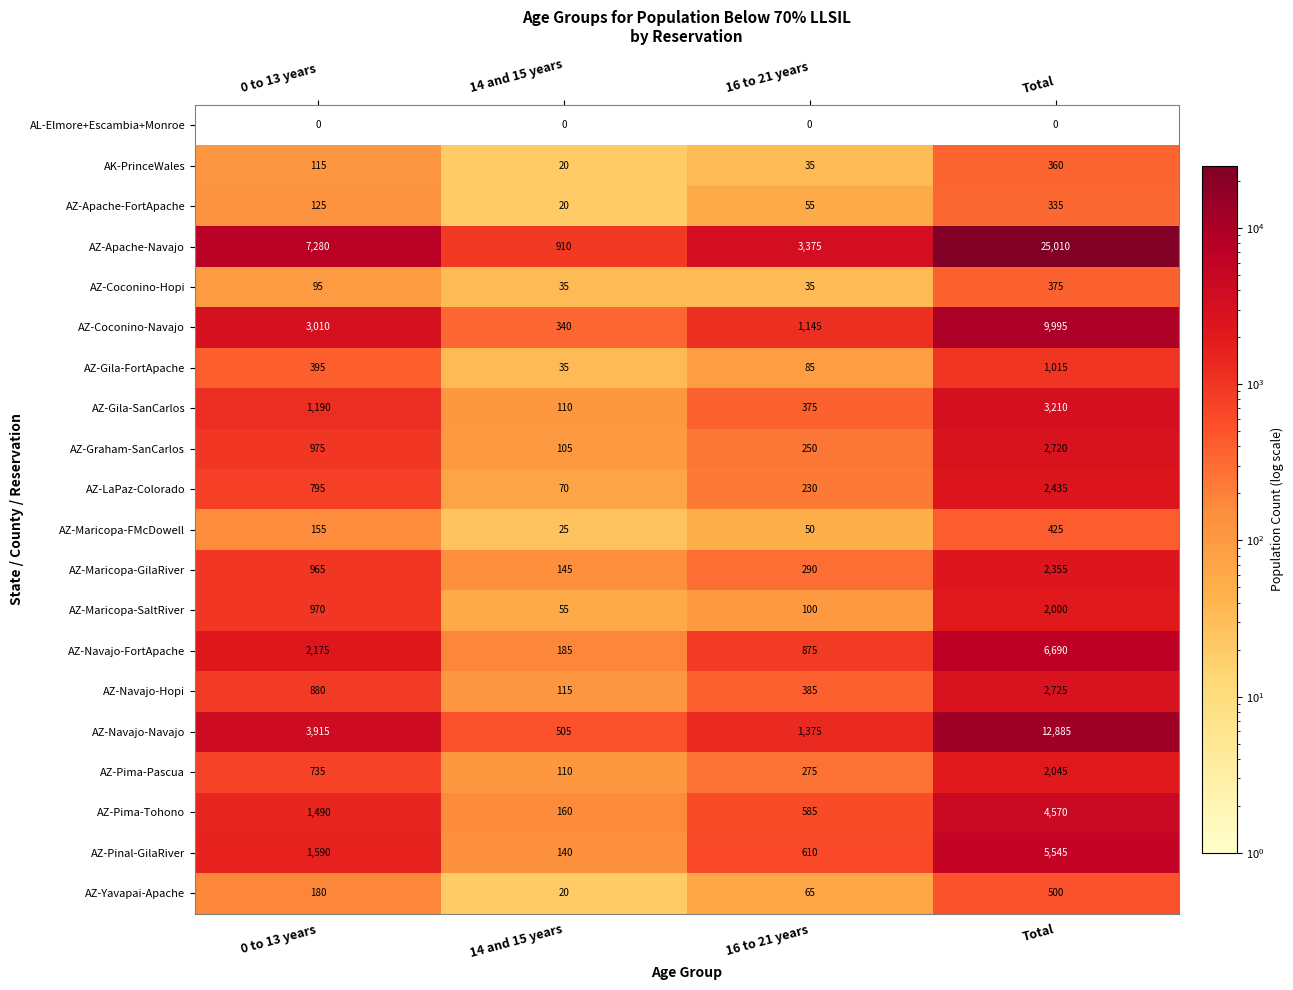

What is the sum of the AZ-Navajo-FortApache values at Total and 14 and 15 years?

6875